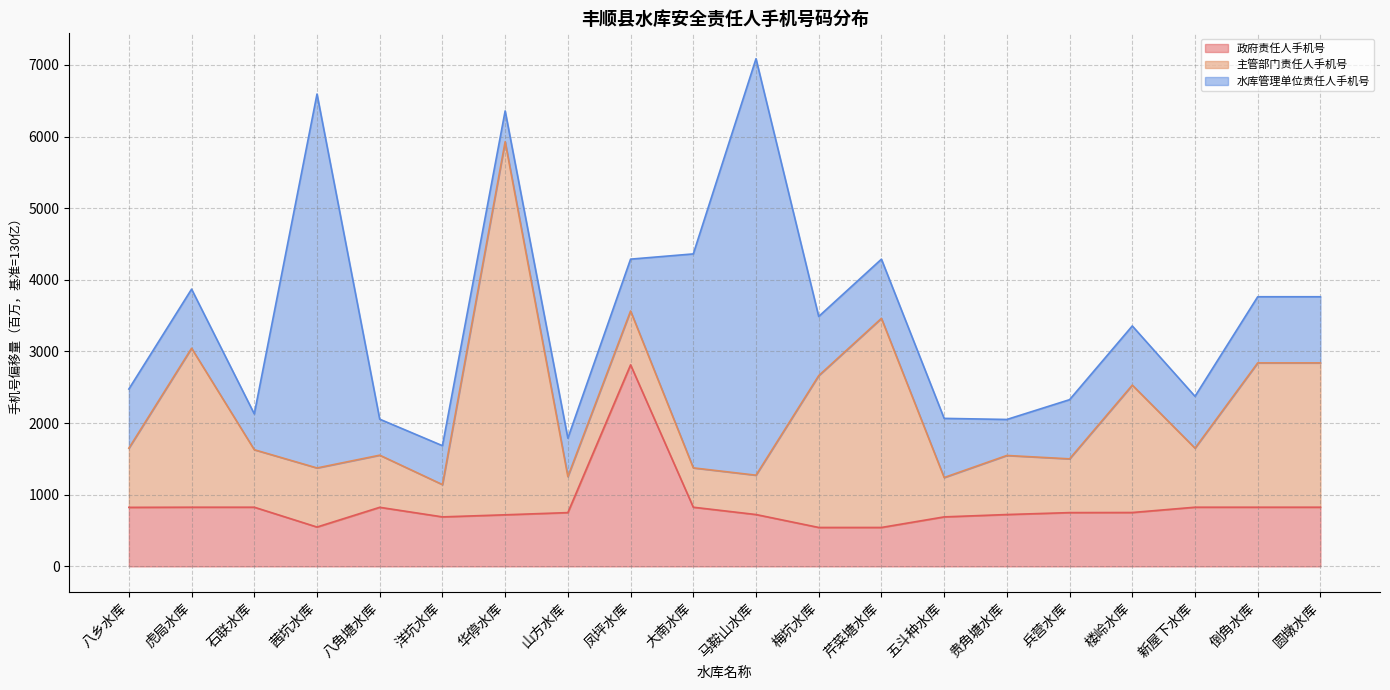

Where is the first local maximum for 水库管理单位责任人手机号 (线)?

虎局水库